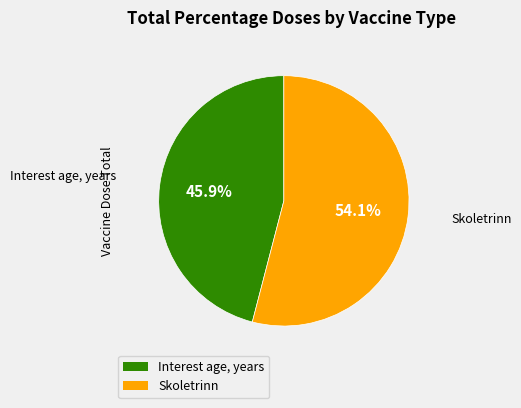

Rank the categories by value from lowest to highest.

Interest age, years, Skoletrinn